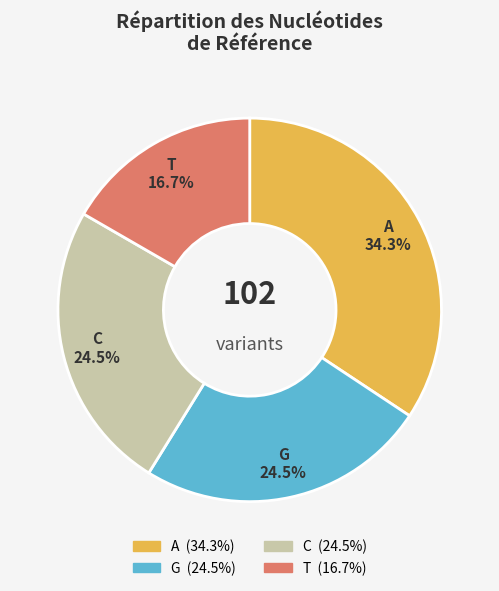

Combined, what portion of the pie is A and G?

58.8%